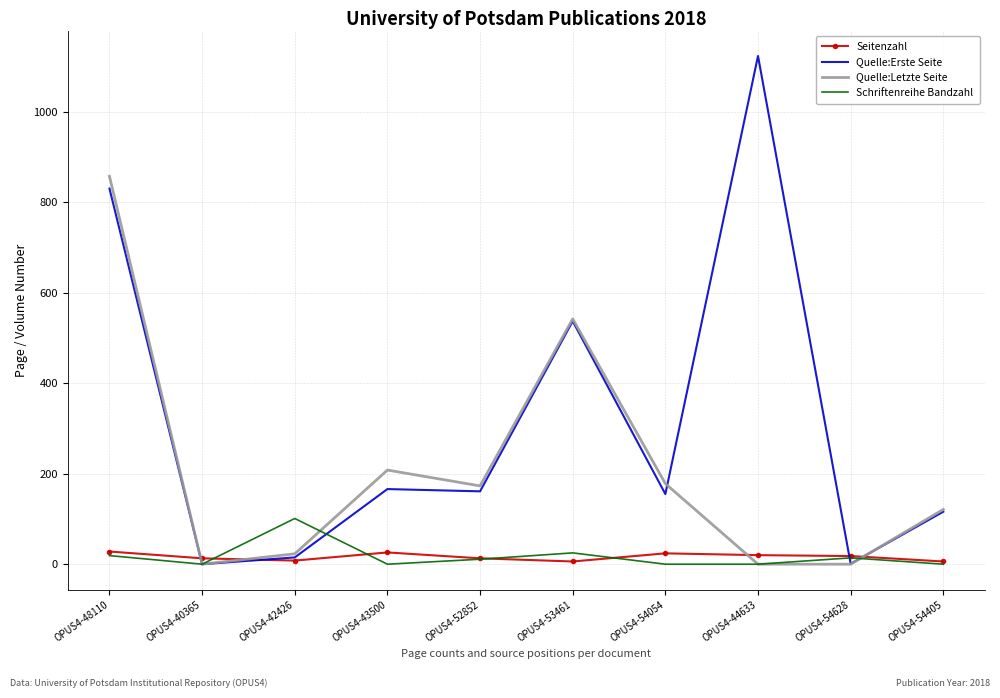

What is the lowest value of the Seitenzahl series?

6